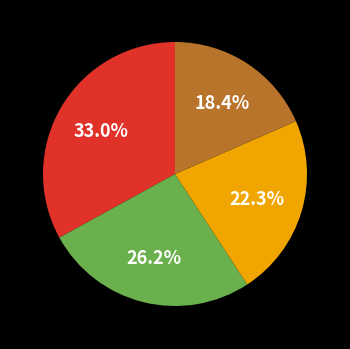

Is there any slice that represents more than half of the pie?

No